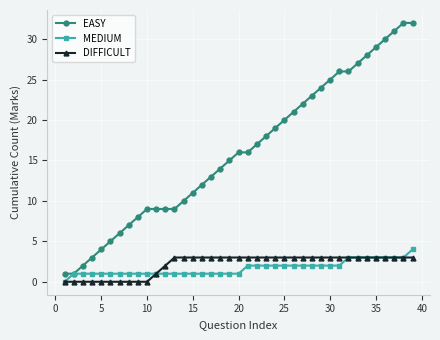

What is the value of the EASY point at the 34th from the left?

28